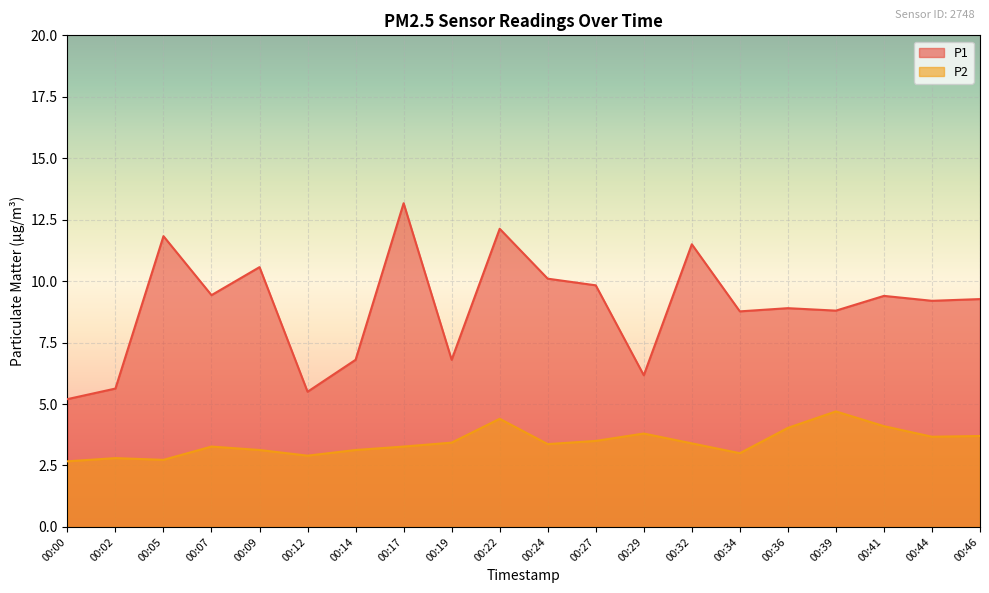

How many lines are shown in the chart?

2